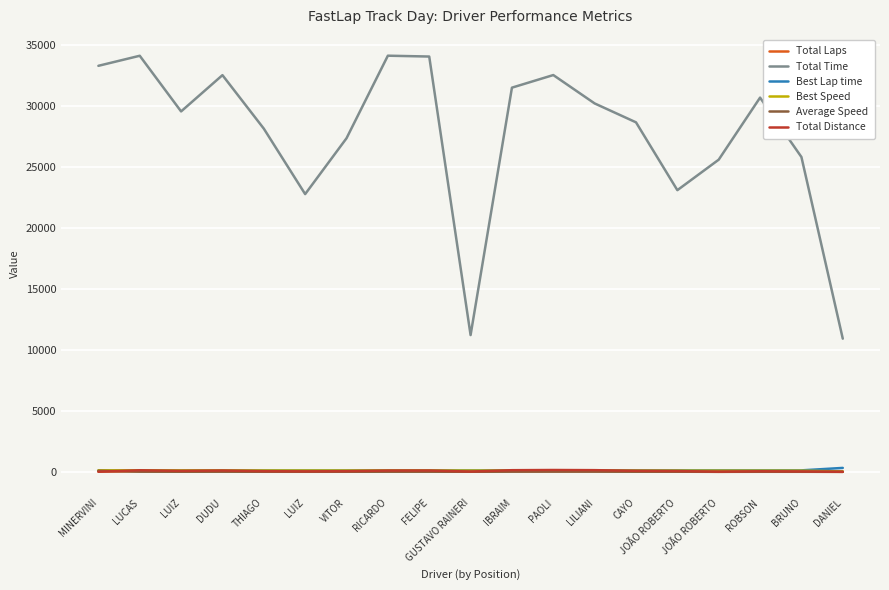

What is the difference between the maximum and second lowest values in the Total Time series?

22899.2